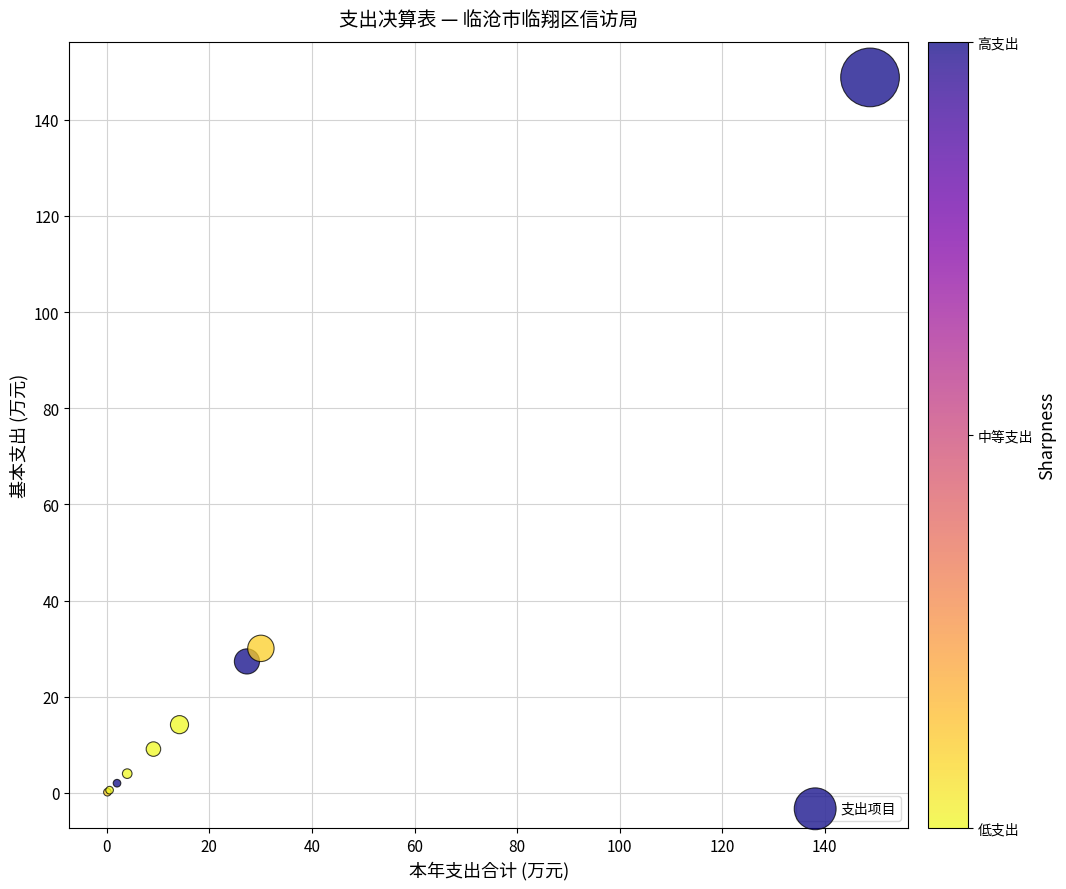

What Y value in the scatter plot is closest to 74?

30.1